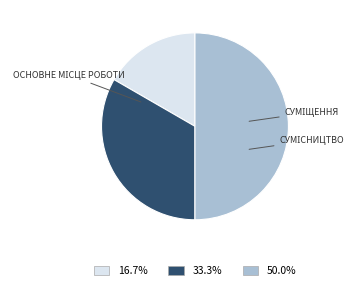

How many slices are in this pie chart?

3